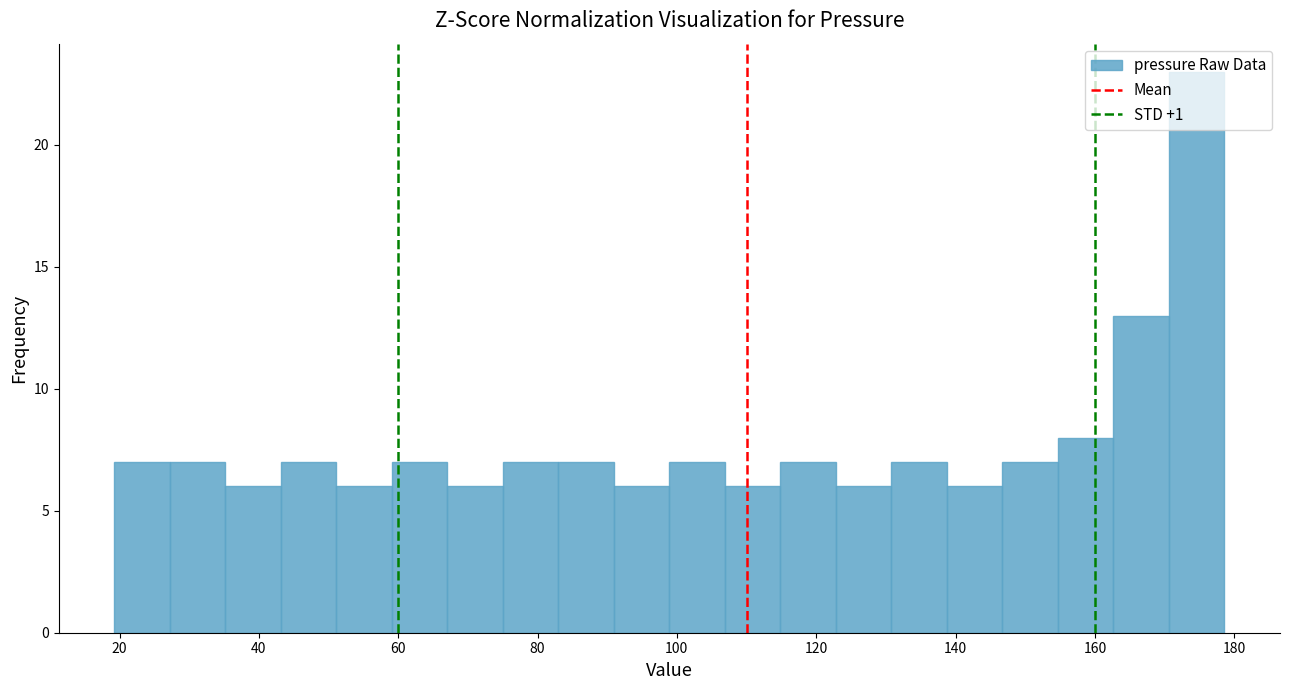

Read against the x-axis, roughly where is the centre of the tallest bar?

174